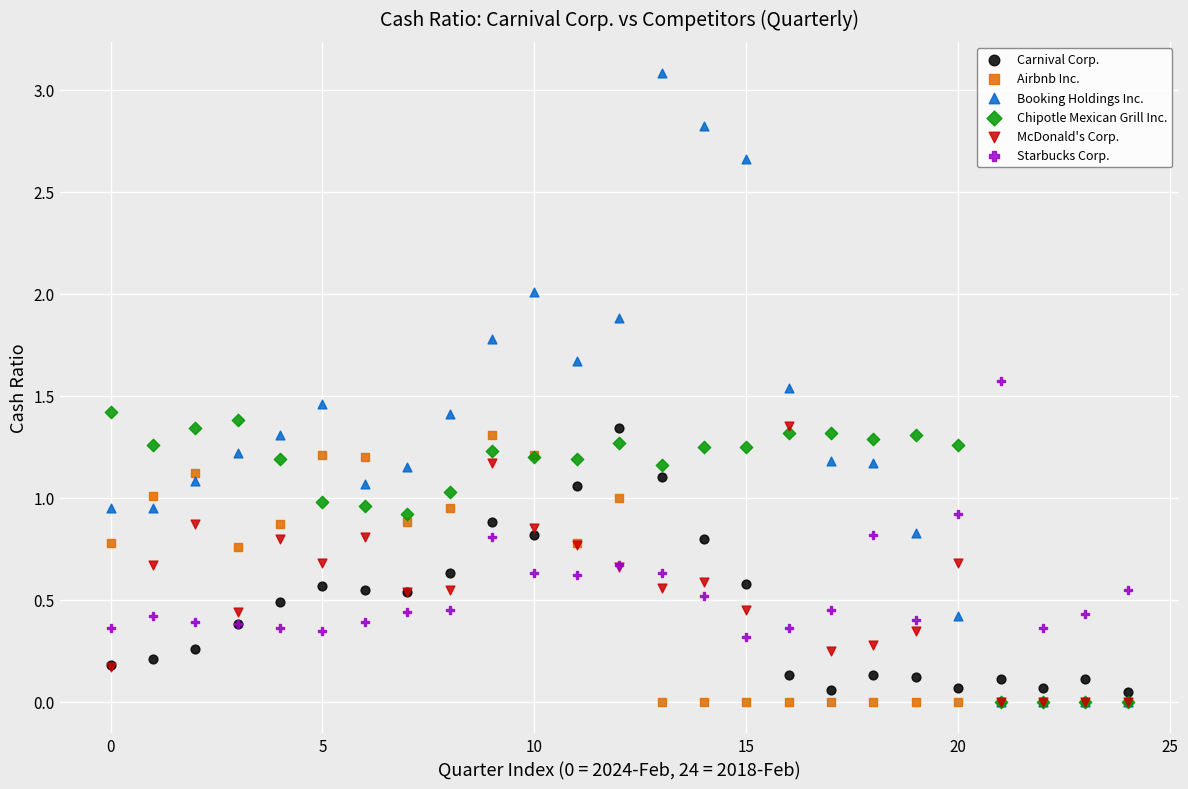

What are all the series names shown in the legend?

Carnival Corp., Airbnb Inc., Booking Holdings Inc., Chipotle Mexican Grill Inc., McDonald's Corp., Starbucks Corp.